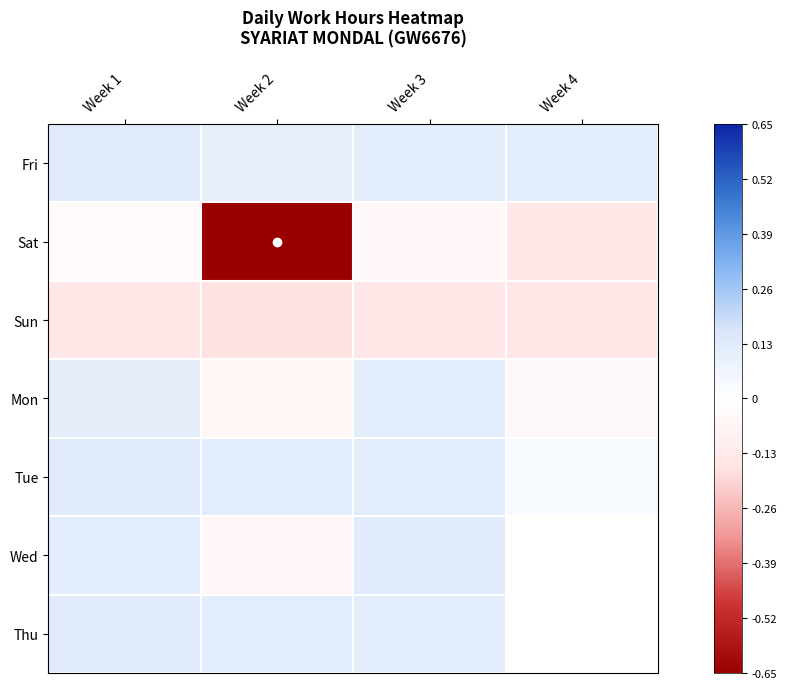

Rank the series by their maximum value, from highest to lowest.

Wed, Tue, Fri, Thu, Mon, Sat, Sun